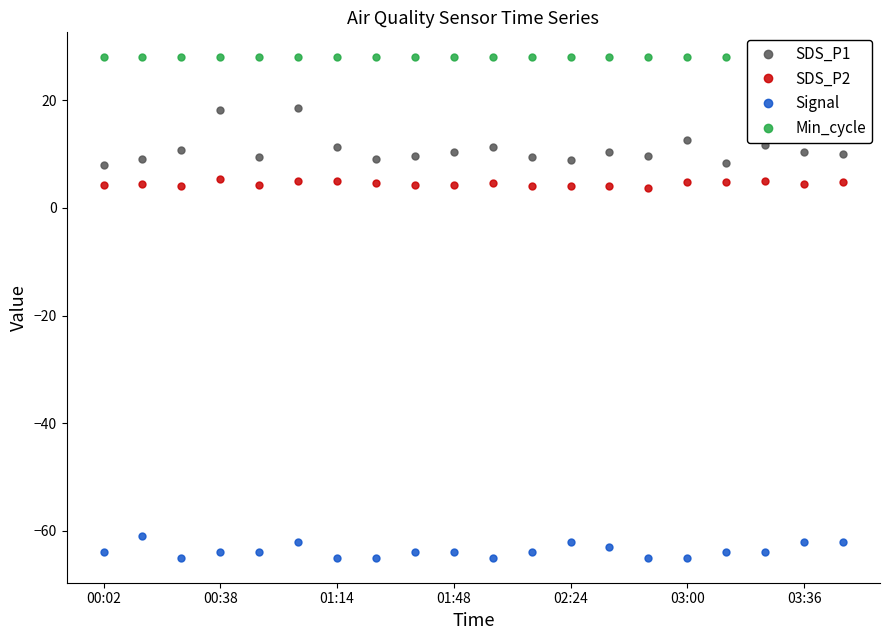

Read the SDS_P1 value at 03:00.

12.7